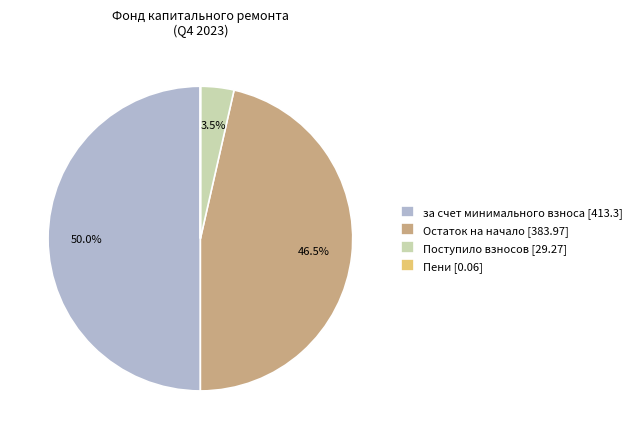

Does Поступило взносов [29.27] account for over 50% of the chart?

No